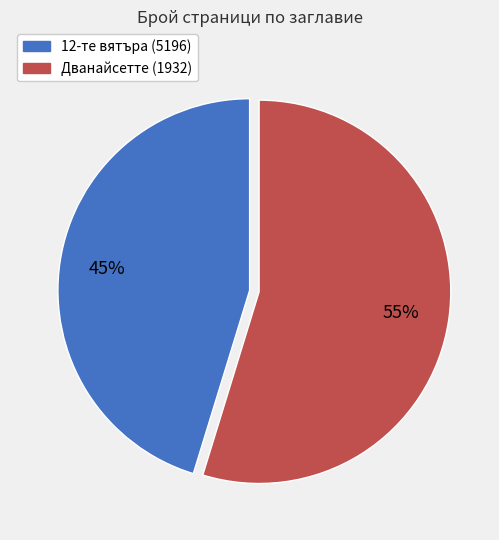

The 12-те вятъра (5196) slice represents 56% of the pie. True or false?

False